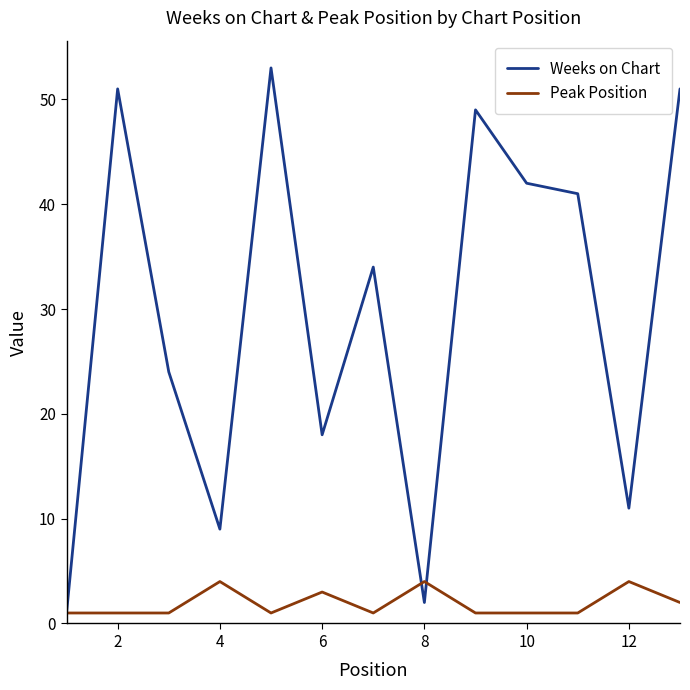

What is the minimum value shown in the chart?

1